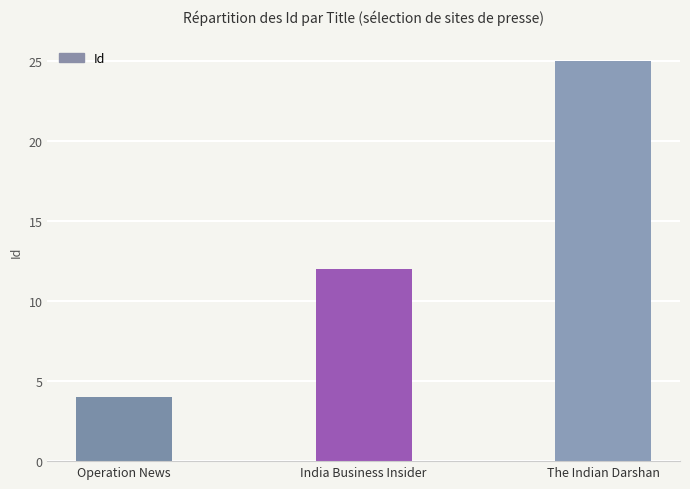

What is the label of the 2nd bar from the right?

India Business Insider